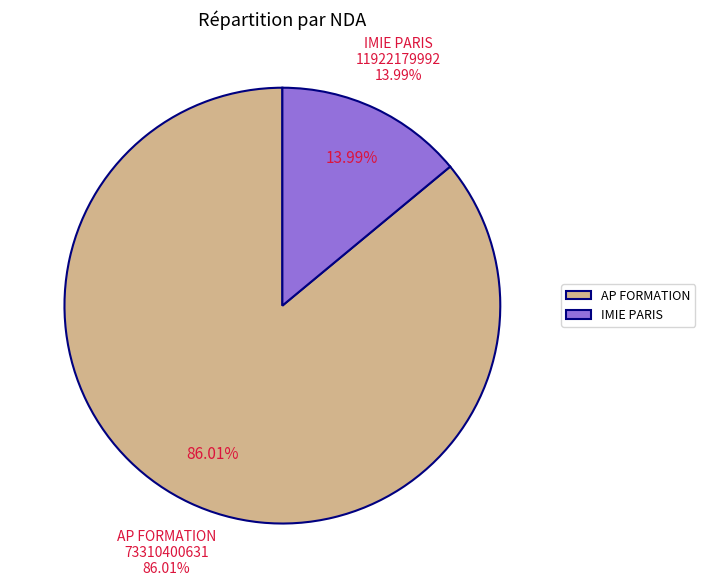

Which slice is the smallest?

IMIE PARIS